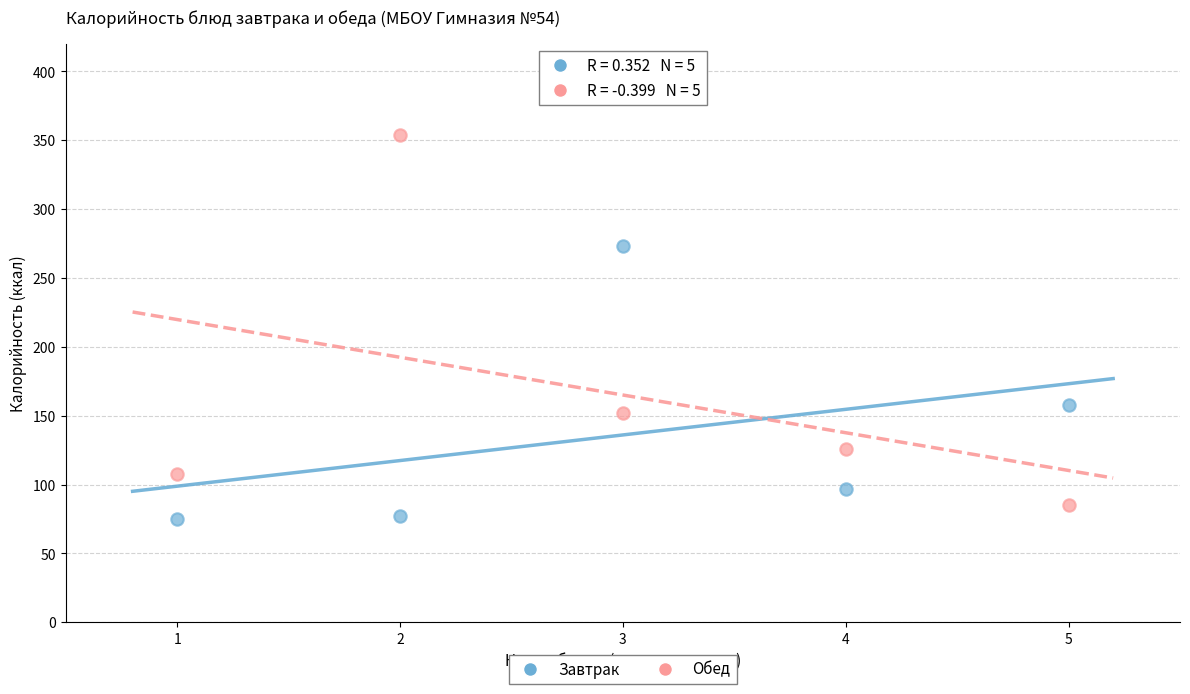

What are all the series names shown in the legend?

Завтрак, Обед